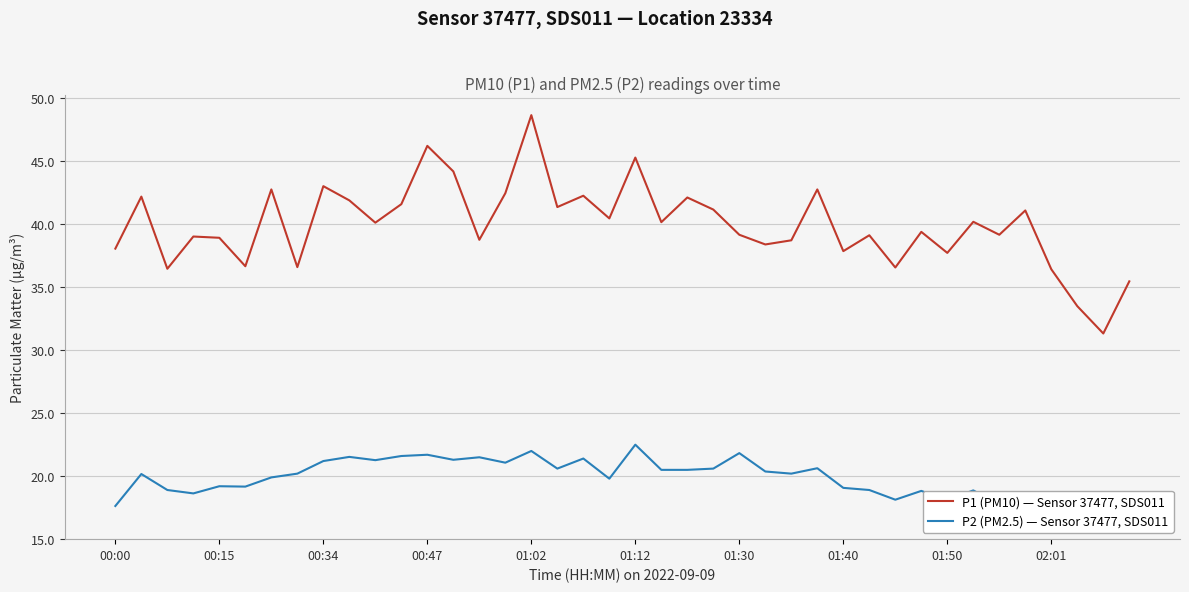

True or false: P1 (PM10) — Sensor 37477, SDS011 has a value of 55.1 at 01:50.

False